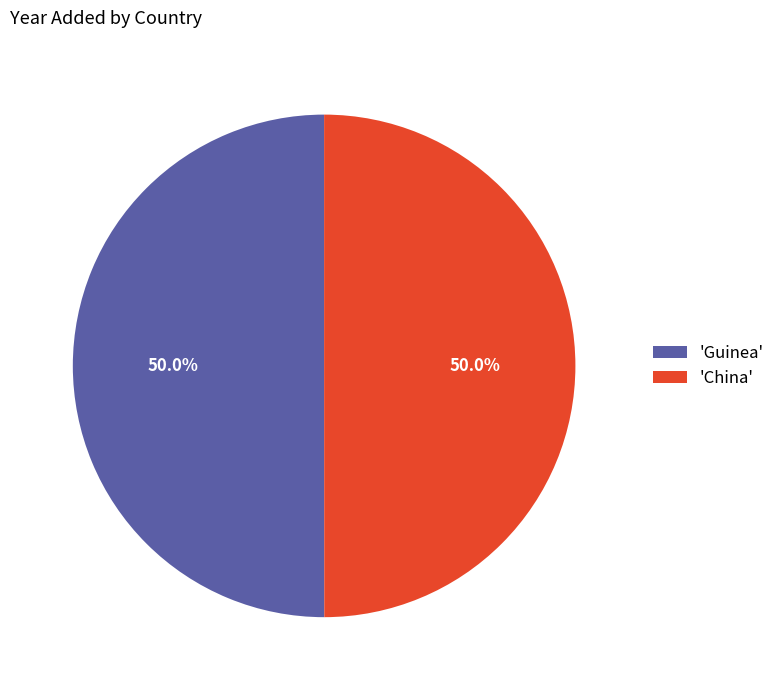

What percentage do 'China' and 'Guinea' together represent?

100.0%